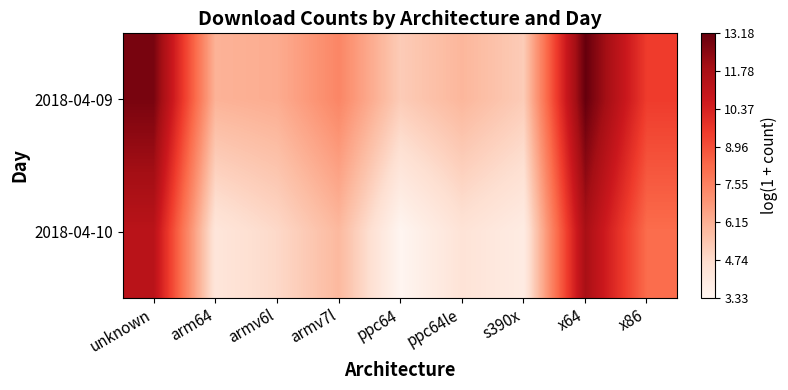

Reading left to right, list all the values displayed in this chart.

2018-04-09: unknown=12.8	arm64=6.0	armv6l=6.2	armv7l=7.4	ppc64=5.2	ppc64le=5.9	s390x=5.2	x64=13.2	x86=9.5
2018-04-10: unknown=11.3	arm64=4.2	armv6l=4.8	armv7l=5.9	ppc64=3.3	ppc64le=4.4	s390x=3.9	x64=11.8	x86=8.2